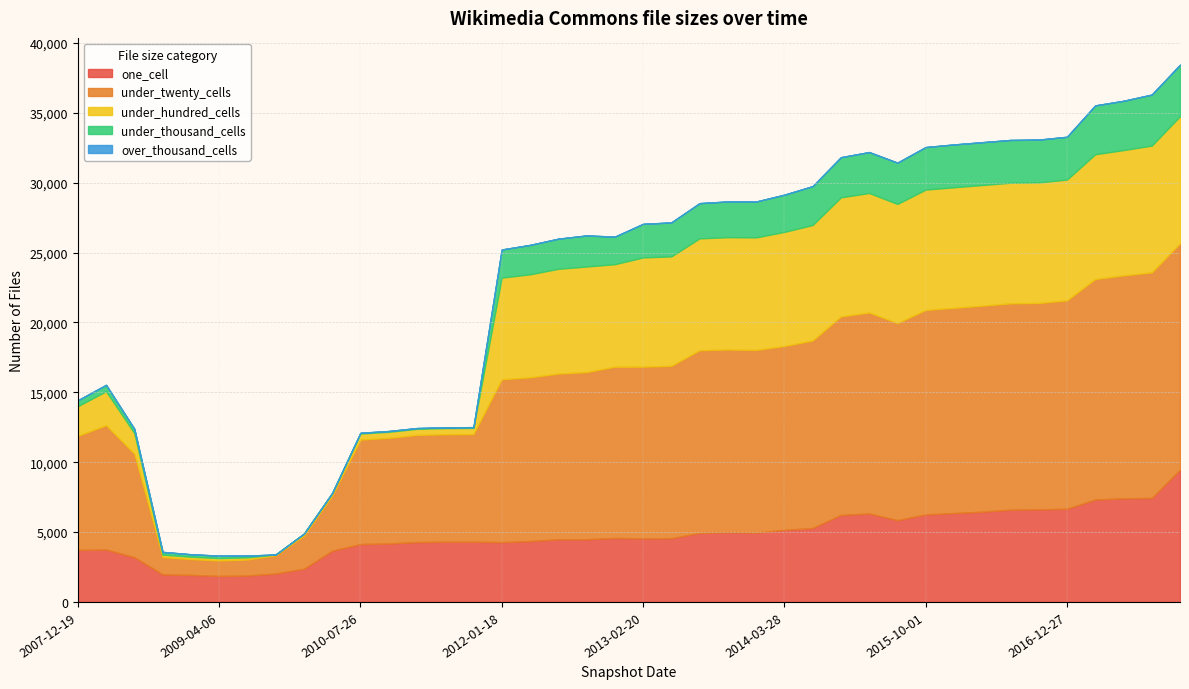

True or false: one_cell has more than 2 points higher than both neighbors.

True